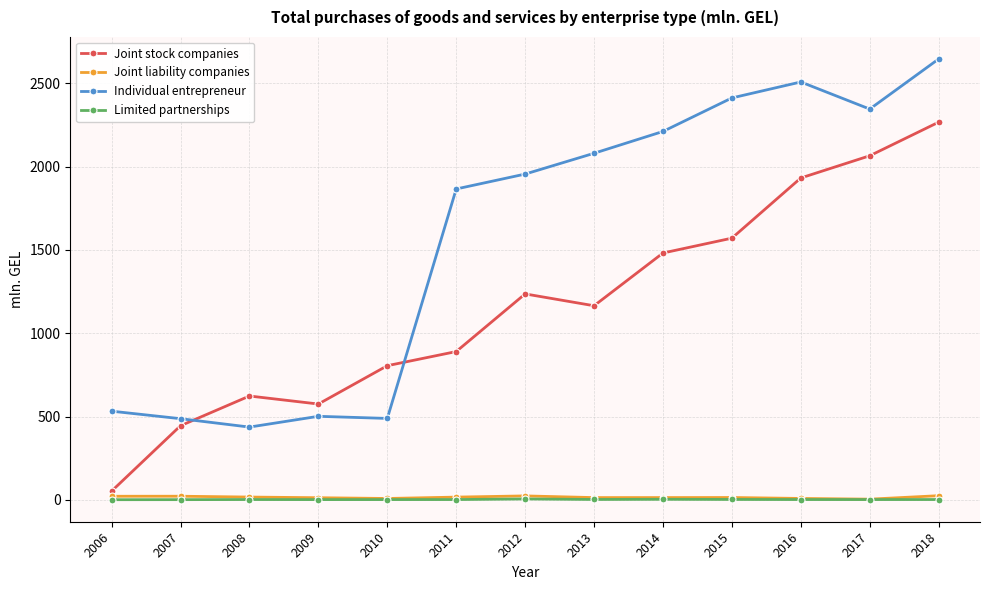

Between 2008 and 2012, which series saw the biggest shift?

Individual entrepreneur